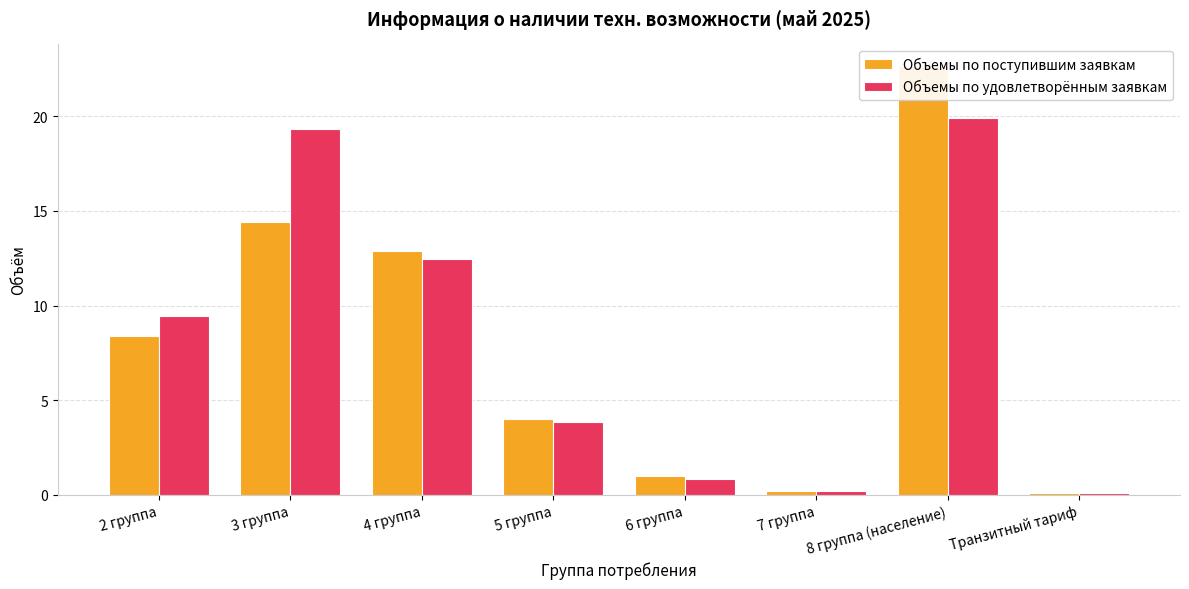

How many series are shown in this chart?

2